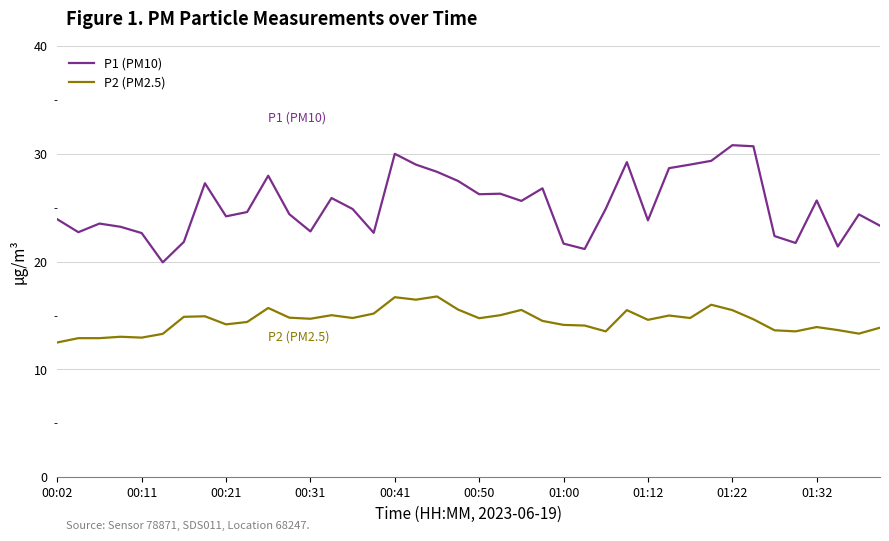

Which series has the largest total across all categories?

P1 (PM10)